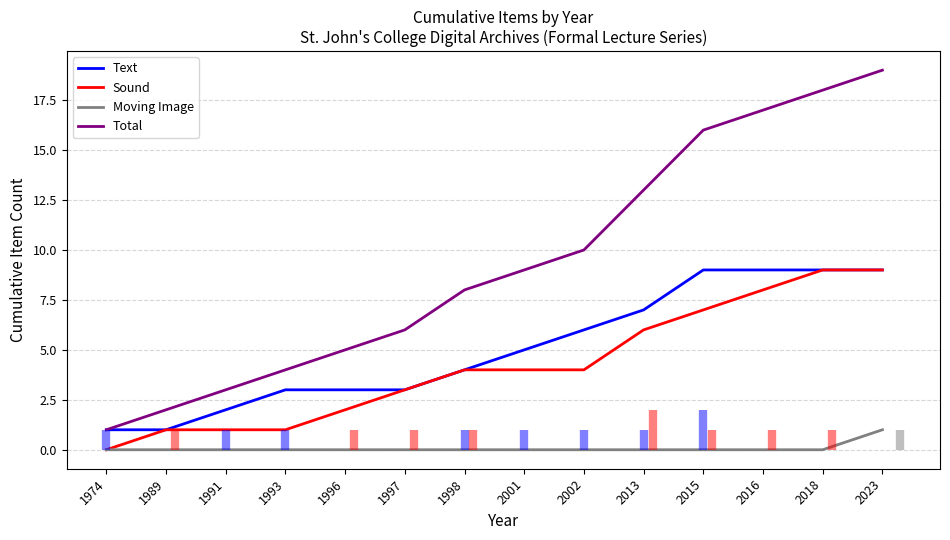

List the labels in order of Sound value, largest first.

2018, 2023, 2016, 2015, 2013, 1998, 2001, 2002, 1997, 1996, 1989, 1991, 1993, 1974